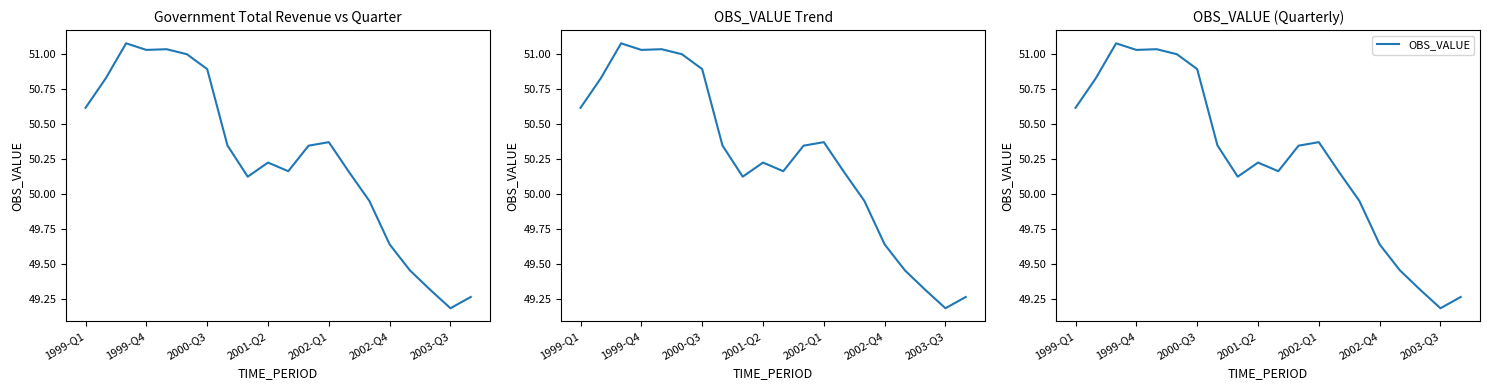

Reading left to right, list all the values displayed in this chart.

50.6	50.8	51.1	51.0	51.0	51.0	50.9	50.3	50.1	50.2	50.2	50.3	50.4	50.2	50.0	49.6	49.5	49.3	49.2	49.3